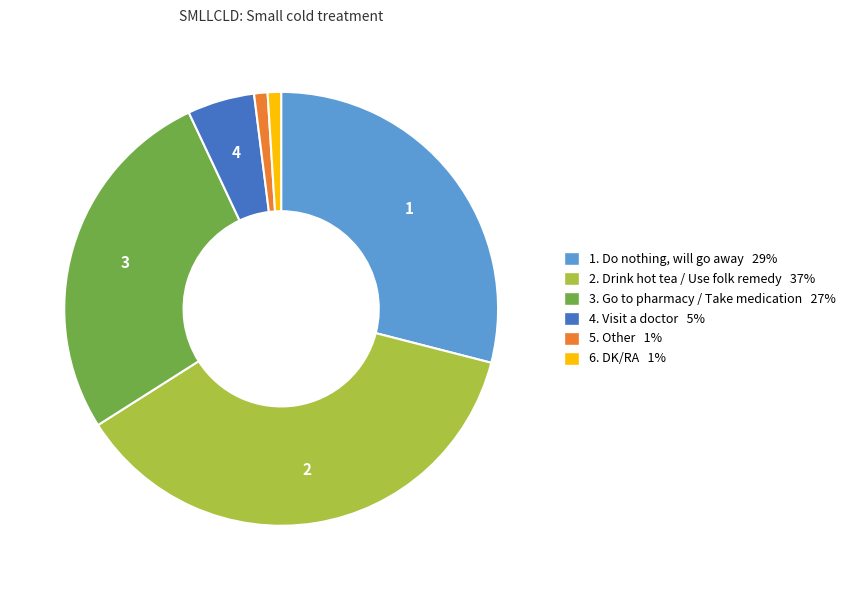

Is there any slice that represents more than half of the pie?

No